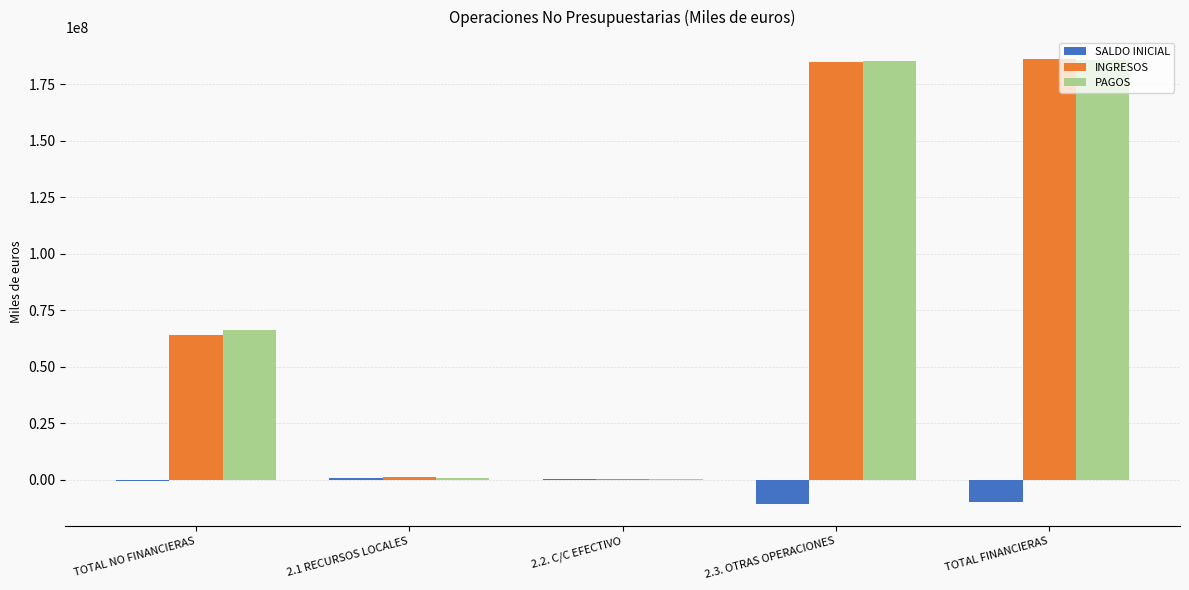

Where is INGRESOS nearest to the value 93116715?

TOTAL NO FINANCIERAS